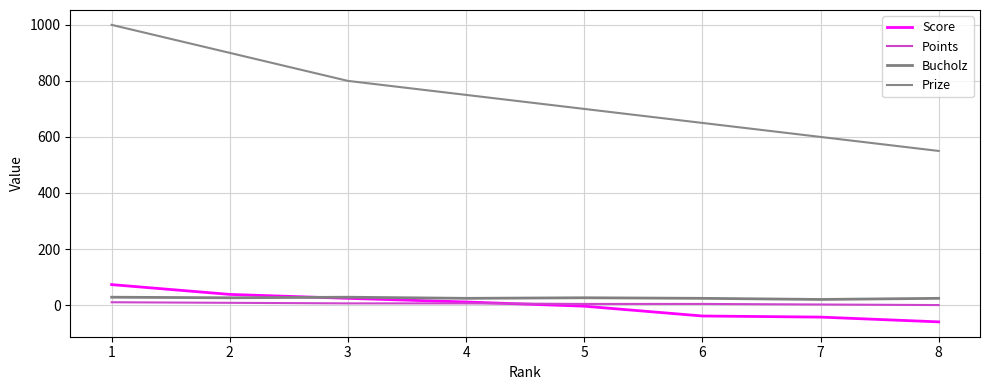

What is the approximate value of Prize at 8, to the nearest 50?

550